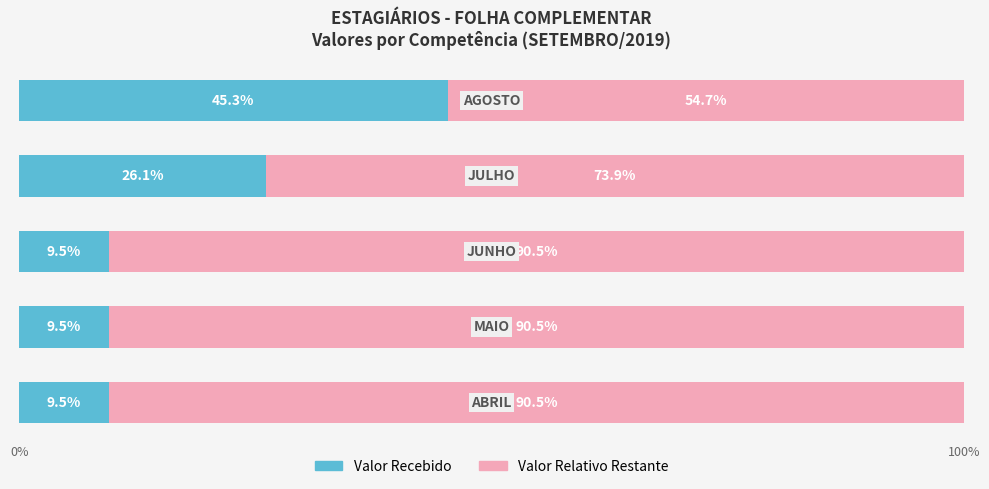

What is the sum of all Valor Recebido values?

100.0